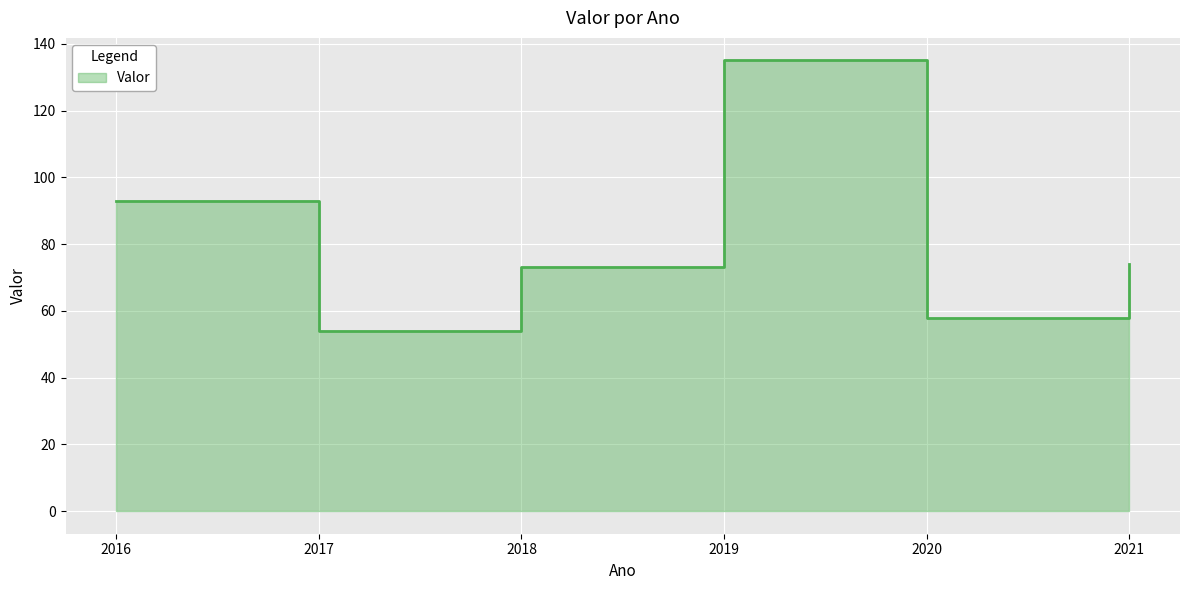

Reading left to right, extract all data points from this chart.

2016=93	2017=54	2018=73	2019=135	2020=58	2021=74